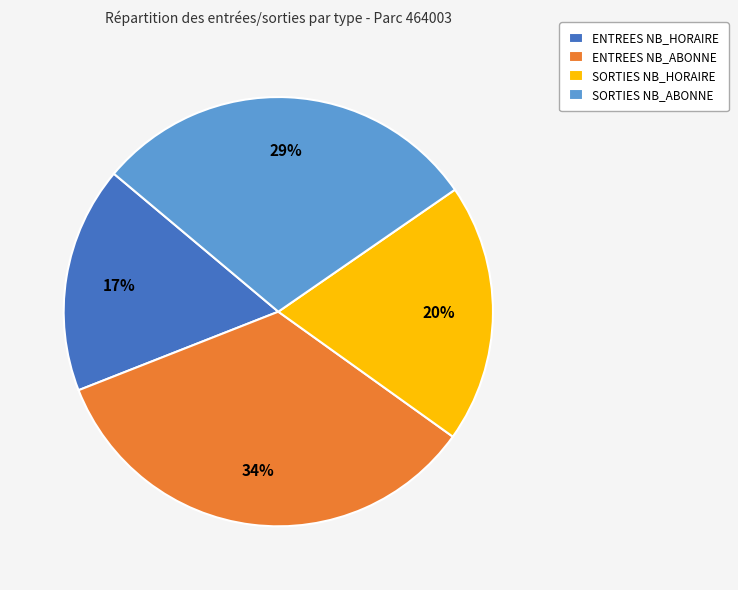

Which has a higher value, ENTREES NB_ABONNE or SORTIES NB_ABONNE?

ENTREES NB_ABONNE